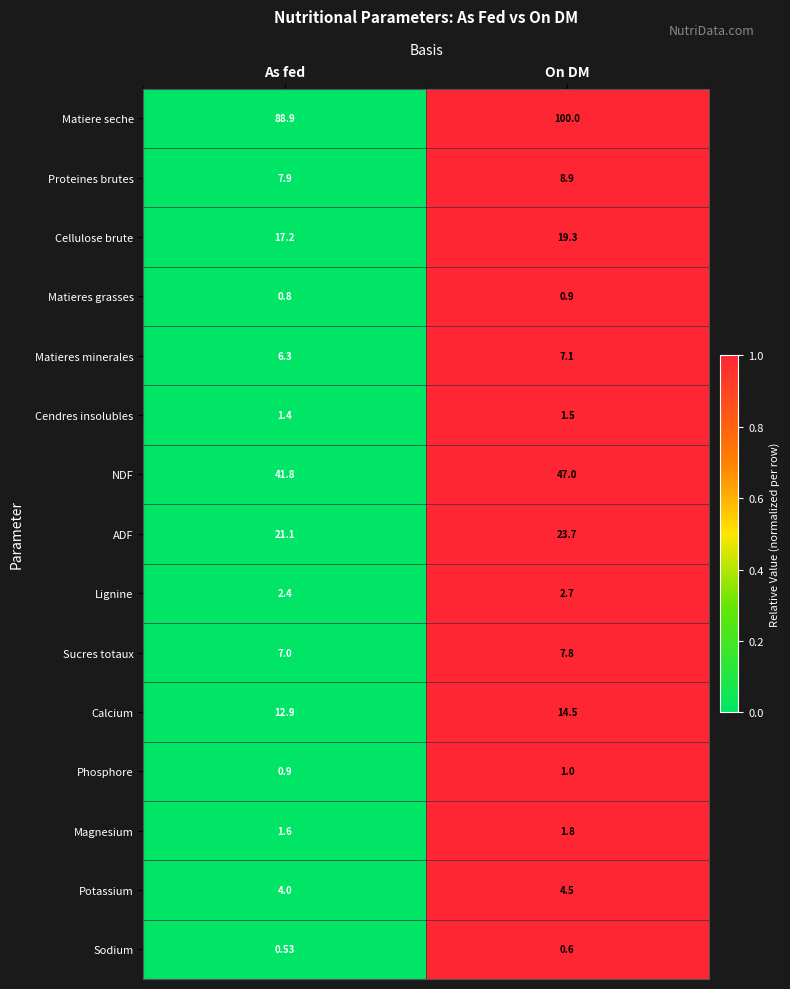

Rank the series at On DM from lowest to highest value.

Sodium, Matieres grasses, Phosphore, Cendres insolubles, Magnesium, Lignine, Potassium, Matieres minerales, Sucres totaux, Proteines brutes, Calcium, Cellulose brute, ADF, NDF, Matiere seche